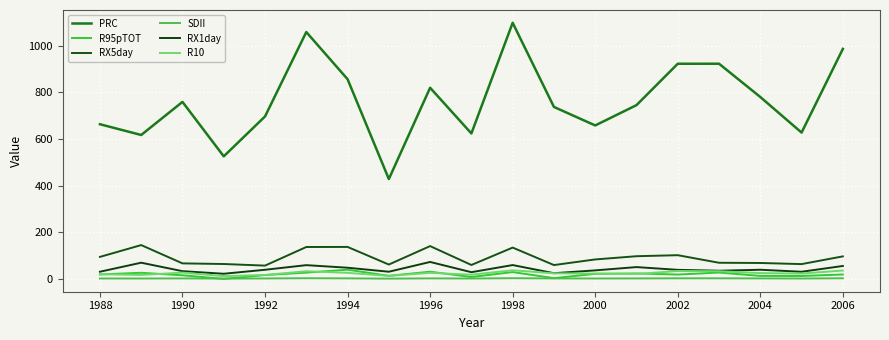

True or false: RX1day and R10 cross at least once.

False